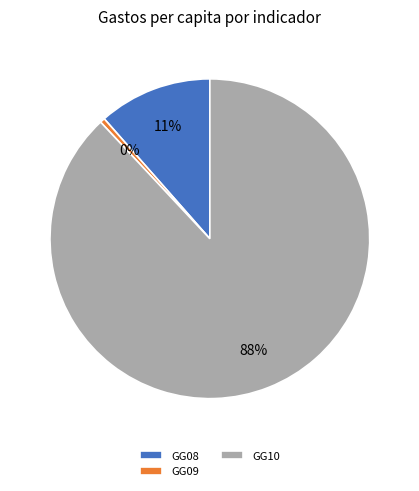

Which has a higher value, GG09 or GG08?

GG08